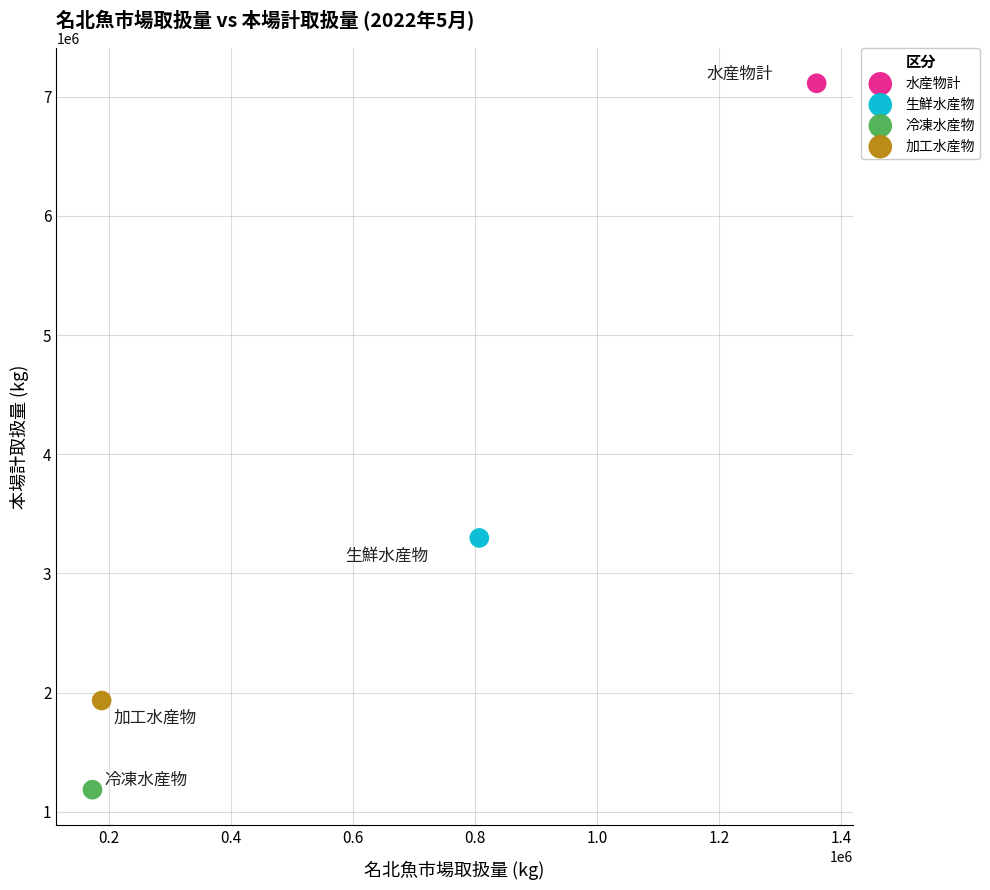

Which series reaches the minimum Y coordinate?

冷凍水産物